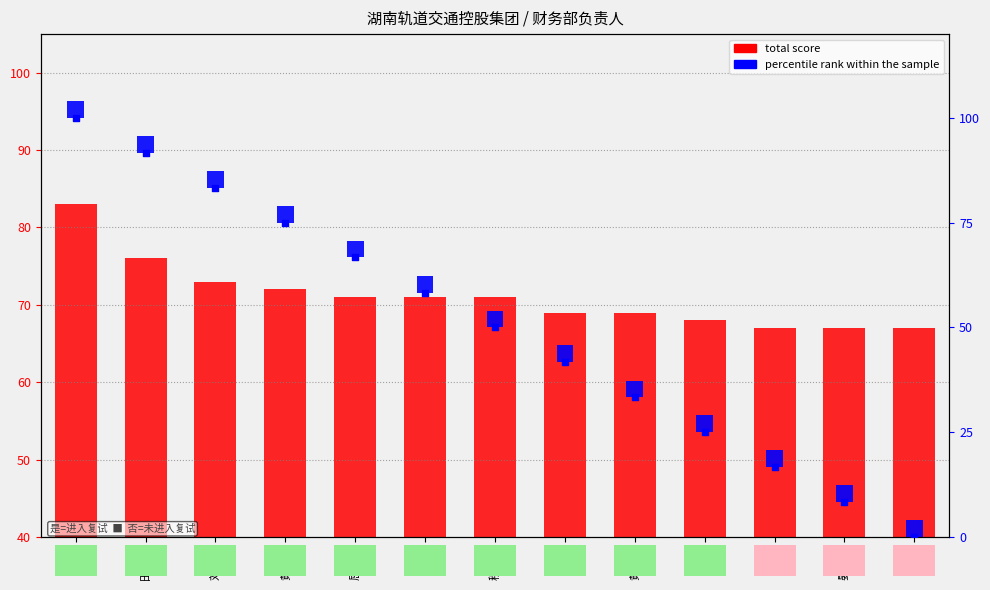

What are all the series names shown in the legend?

total score, percentile rank within the sample